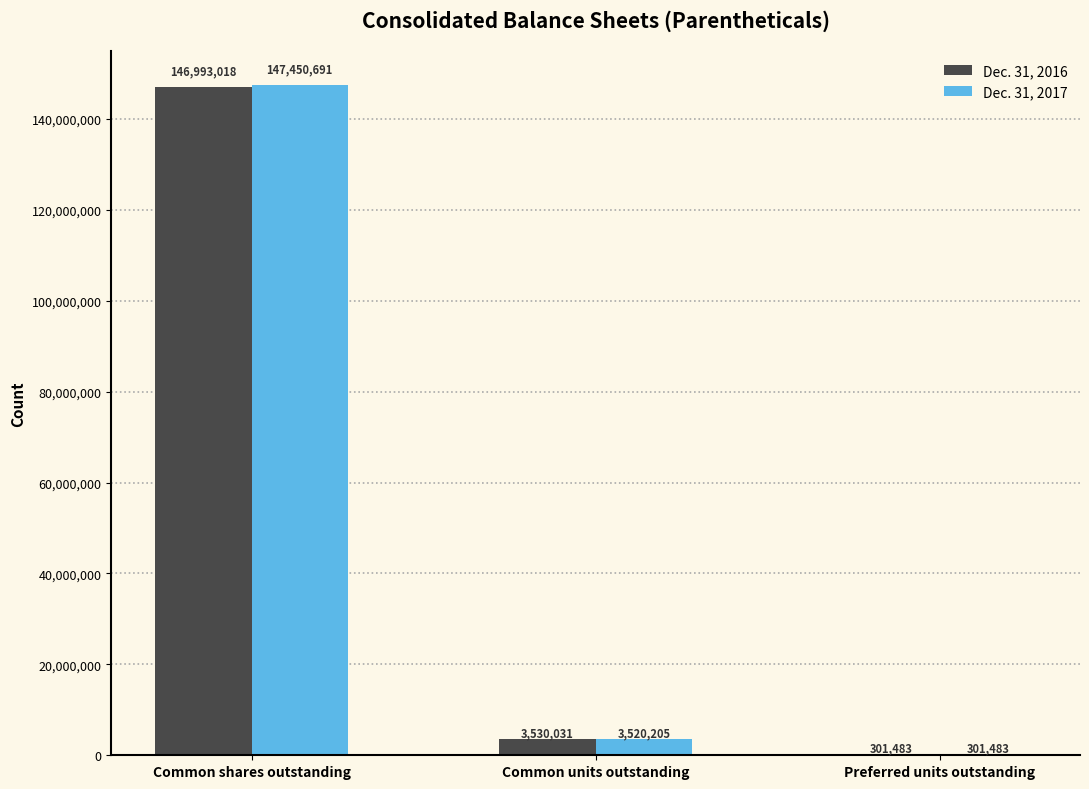

What is the sum of all Dec. 31, 2017 values?

151272379